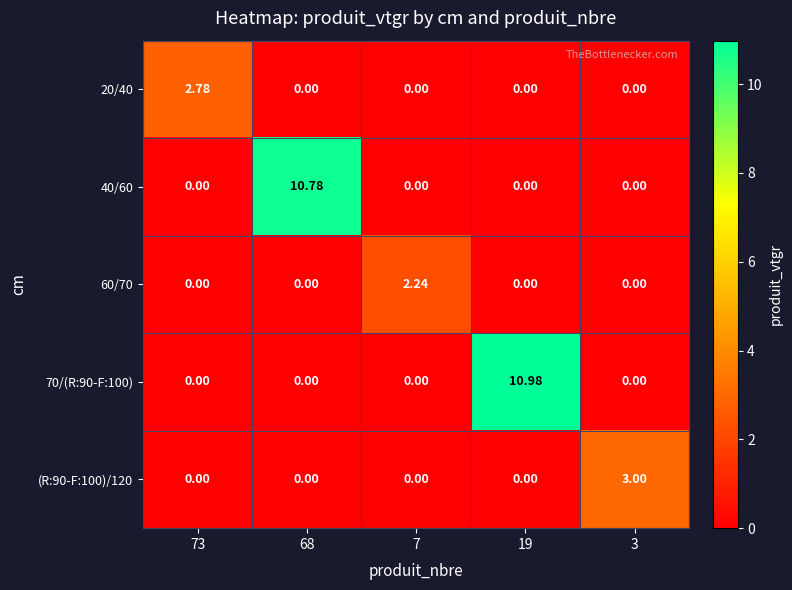

Is the value of 20/40 at 73 greater than the value of 70/(R:90-F:100) at 73?

Yes